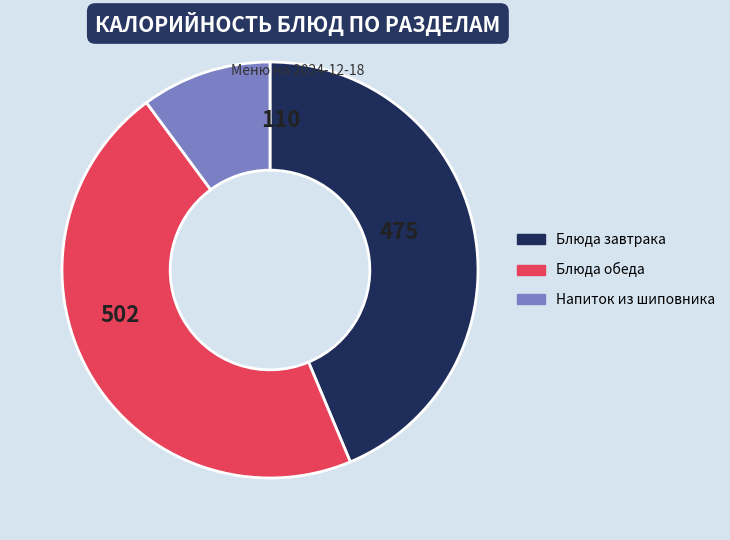

Does any single category account for the majority?

No